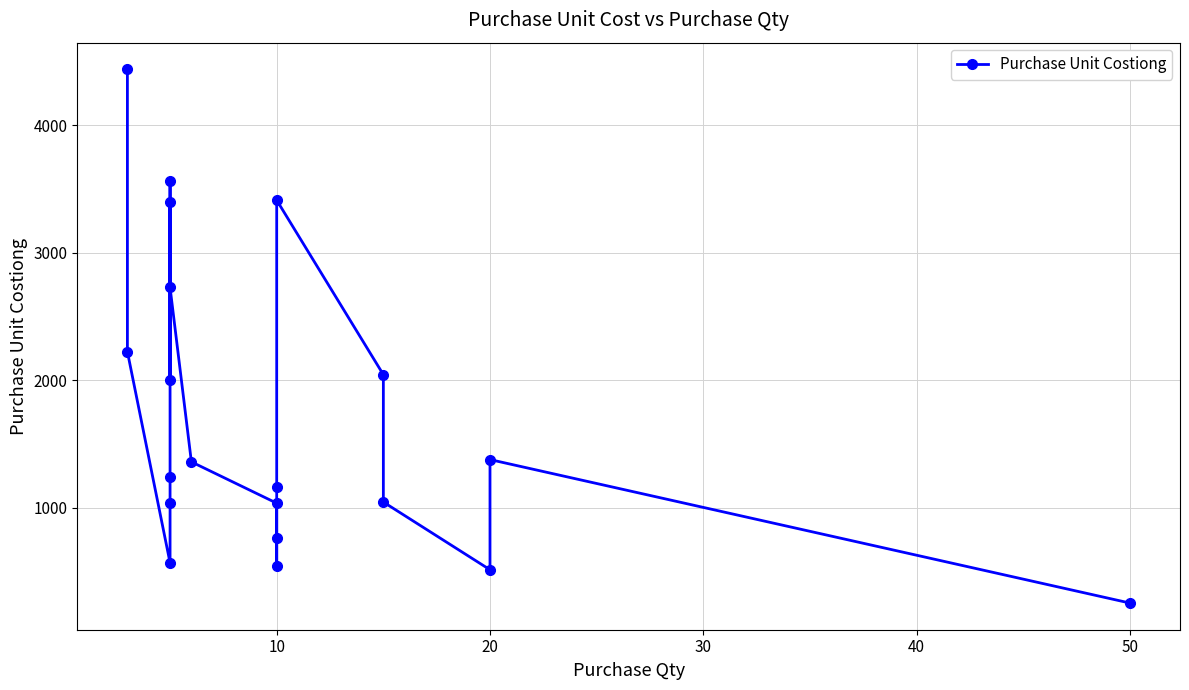

How many points are lower than both their immediate neighbors (excluding endpoints)?

4